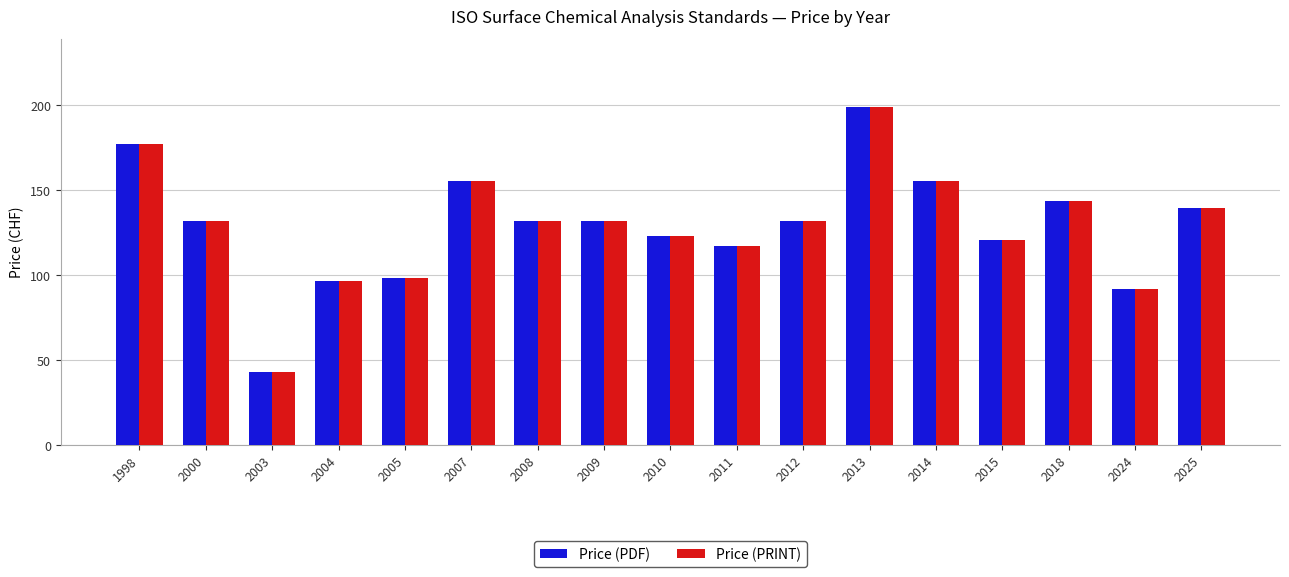

What is the value of the Price (PRINT) bar at the 15th from the left?

143.5